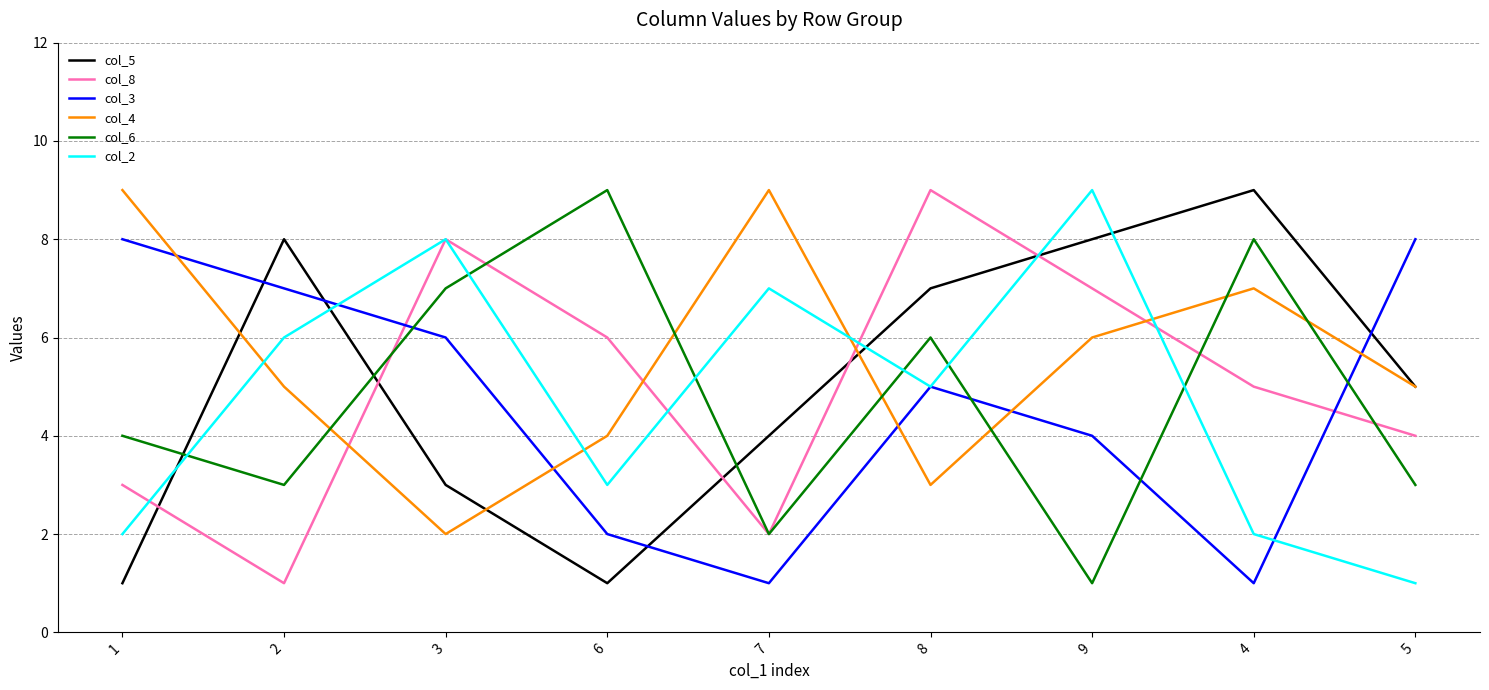

What is the sum of all col_8 values?

45